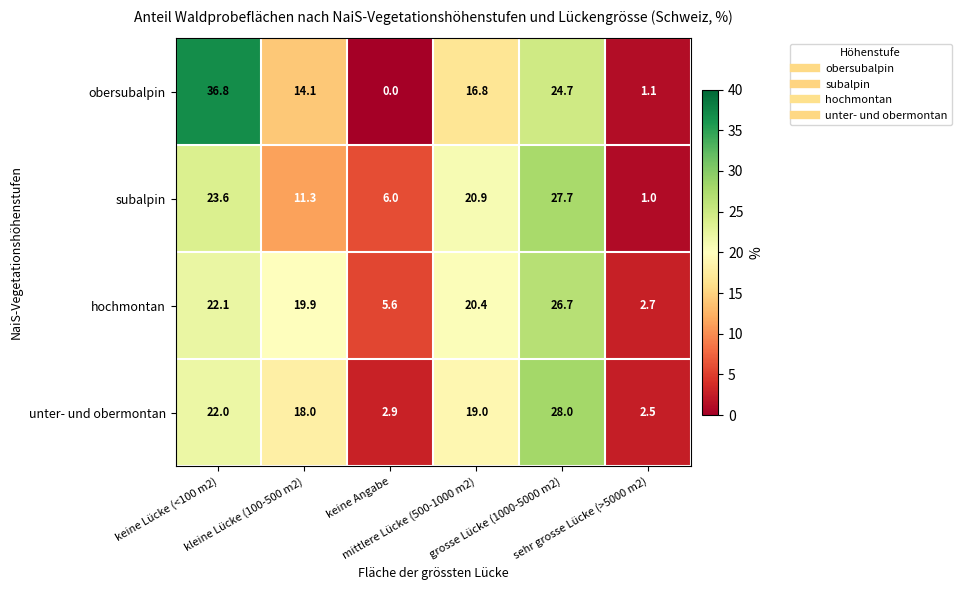

At which category is the sum across all series the highest?

grosse Lücke (1000-5000 m2)